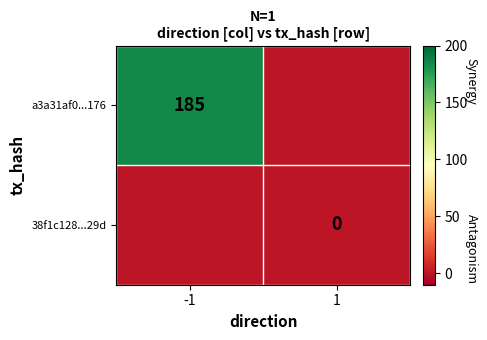

Is it true that a3a31af0...176 equals 86 at -1?

False